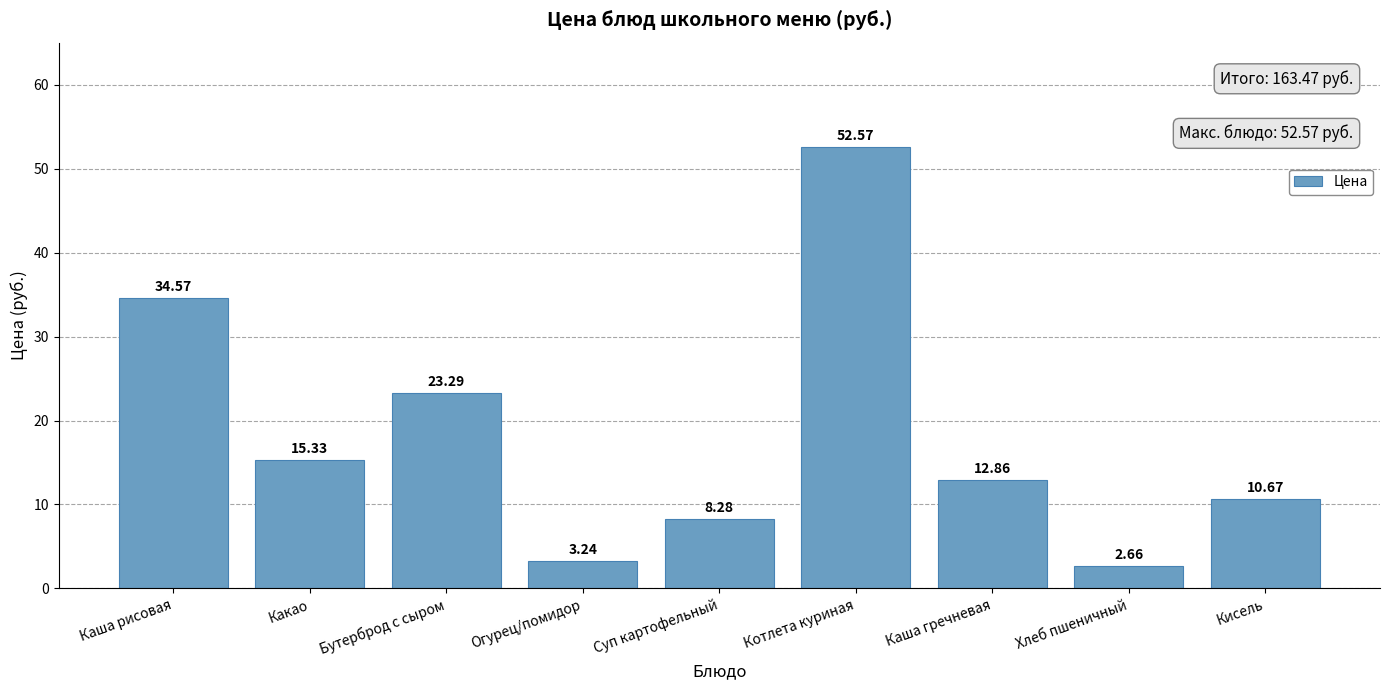

Is it true that the value at Кисель is 10.7?

True